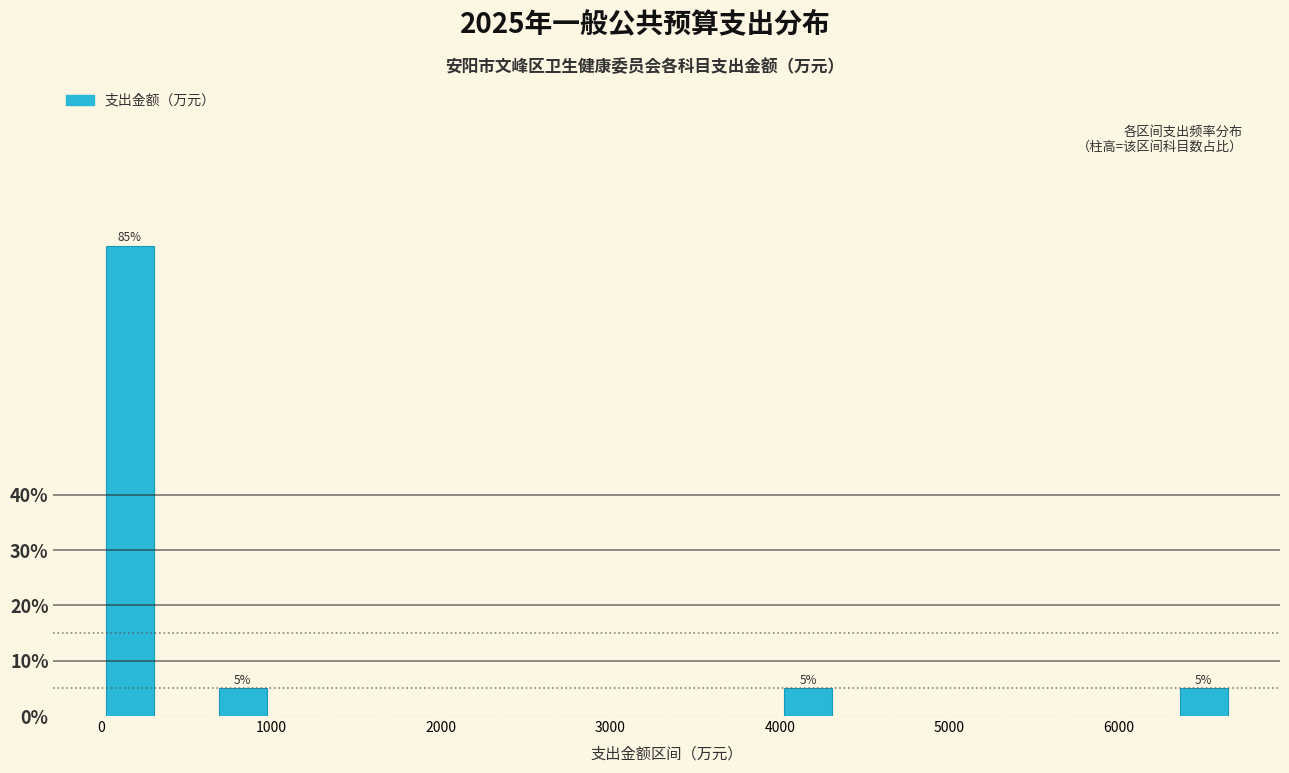

Around what value on the x-axis is the tallest bar? Give the approximate position of its centre, as read against the axis.

200